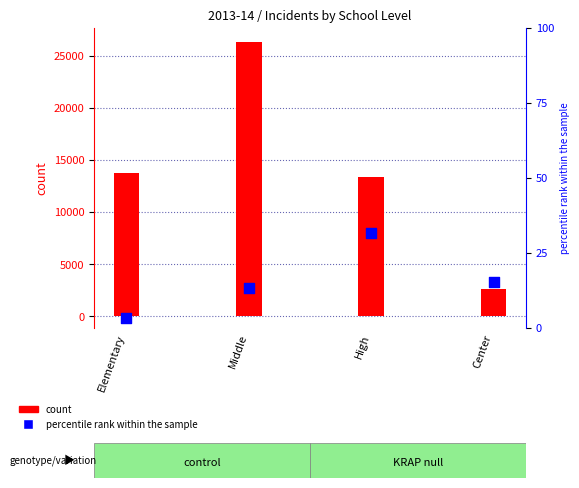

Which series reaches the maximum Y coordinate?

Disruptive count